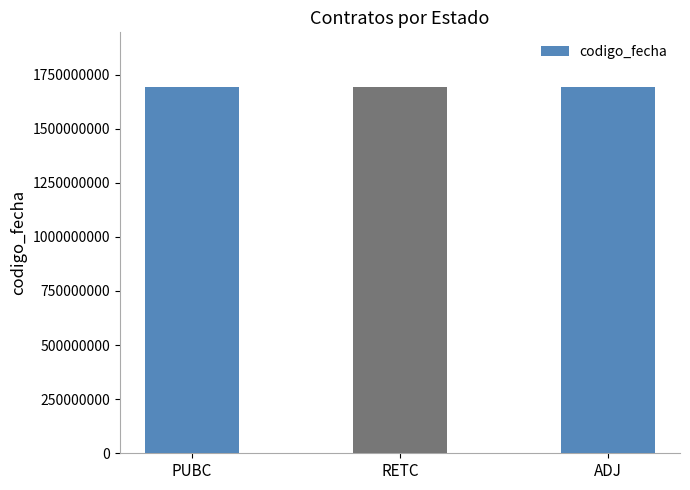

What position from the right is RETC?

2